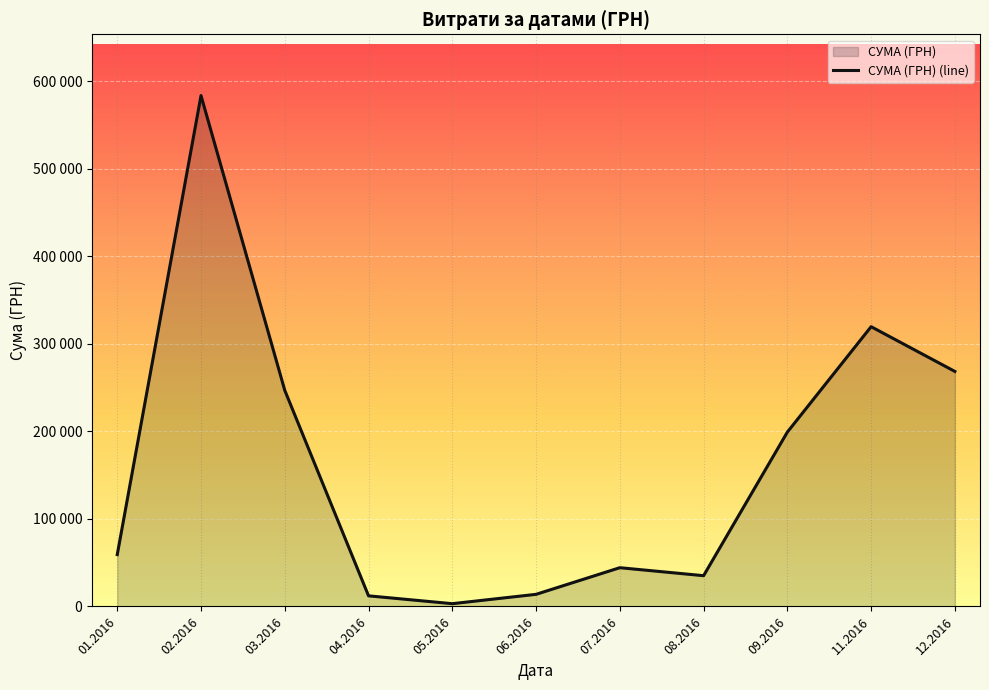

What is the difference between the values at 01.08.2016 and 28.01.2016?

24092.9